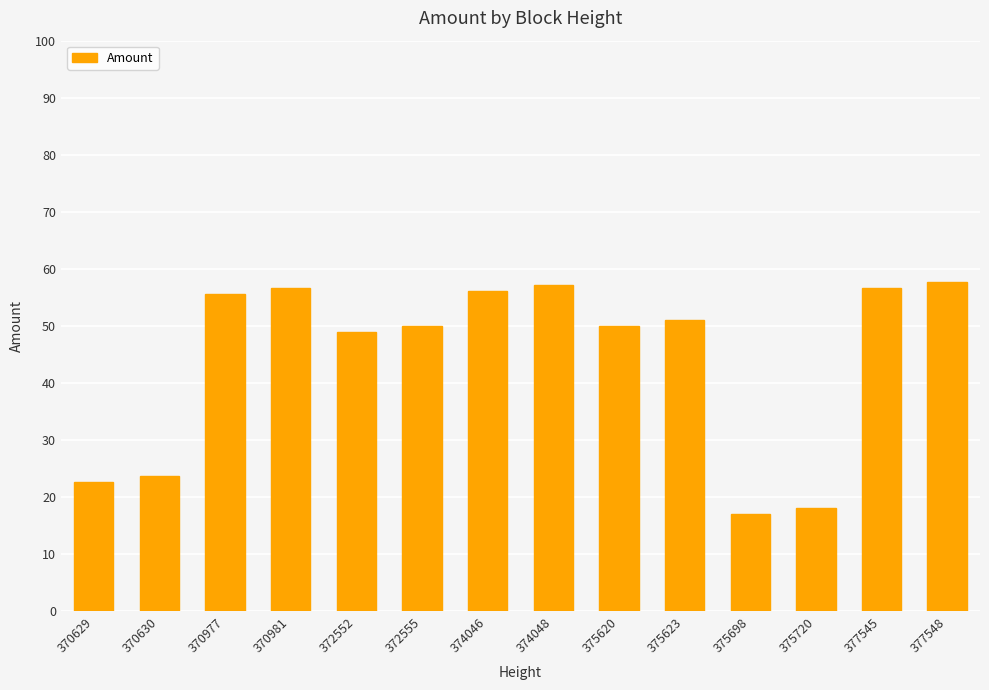

At which label does the data first exceed 51?

370977